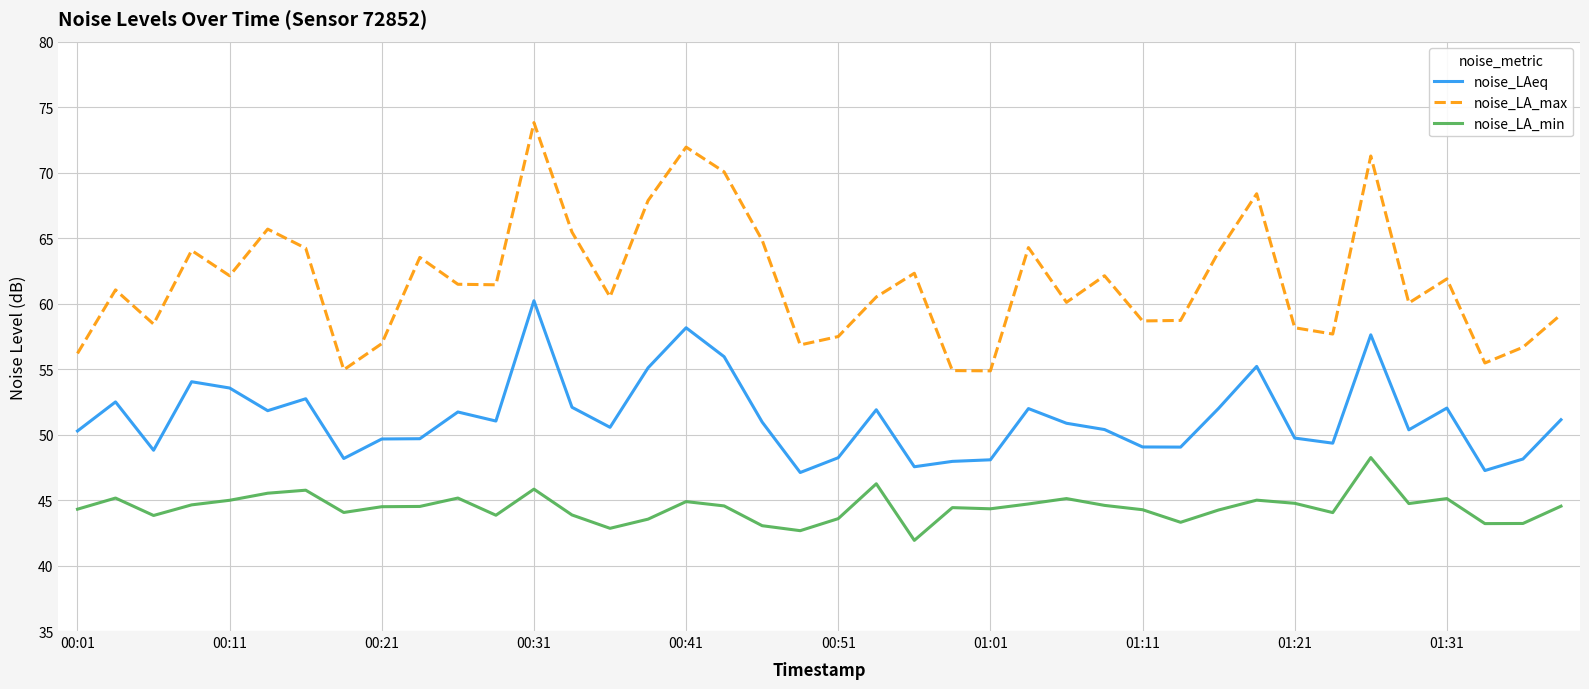

What is the difference between the maximum and minimum values in the noise_LAeq series?

13.1